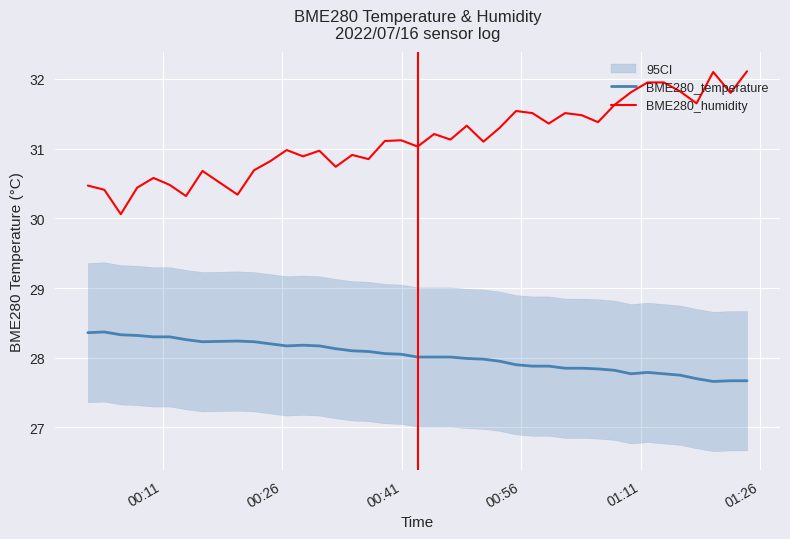

Is this an area chart (filled region under the line)?

No